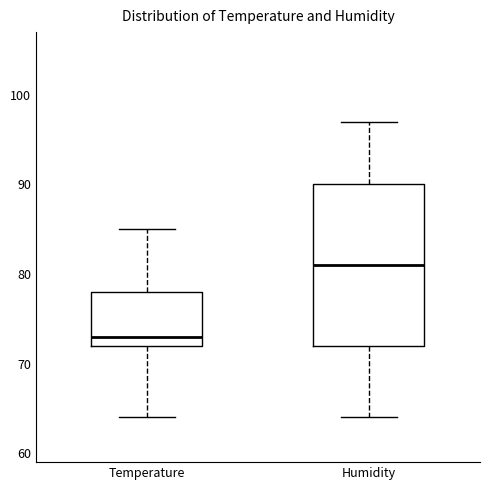

Comparing the boxes themselves (not the whiskers), which one is the tallest?

Humidity